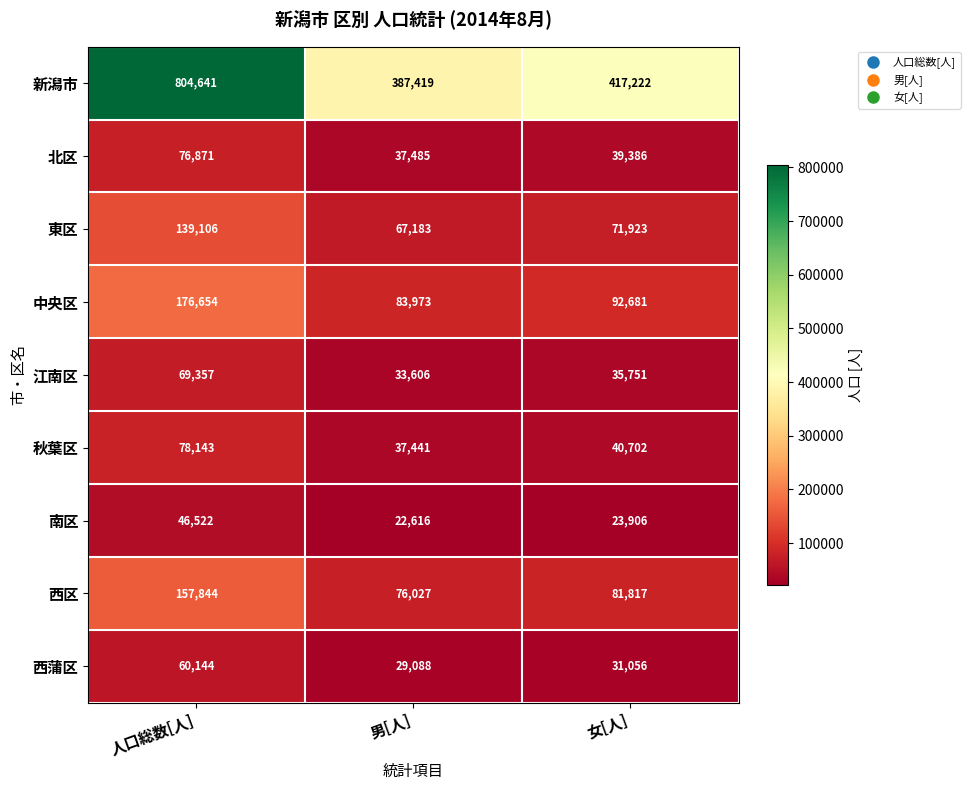

What is the average value of the 新潟市 series?

536427